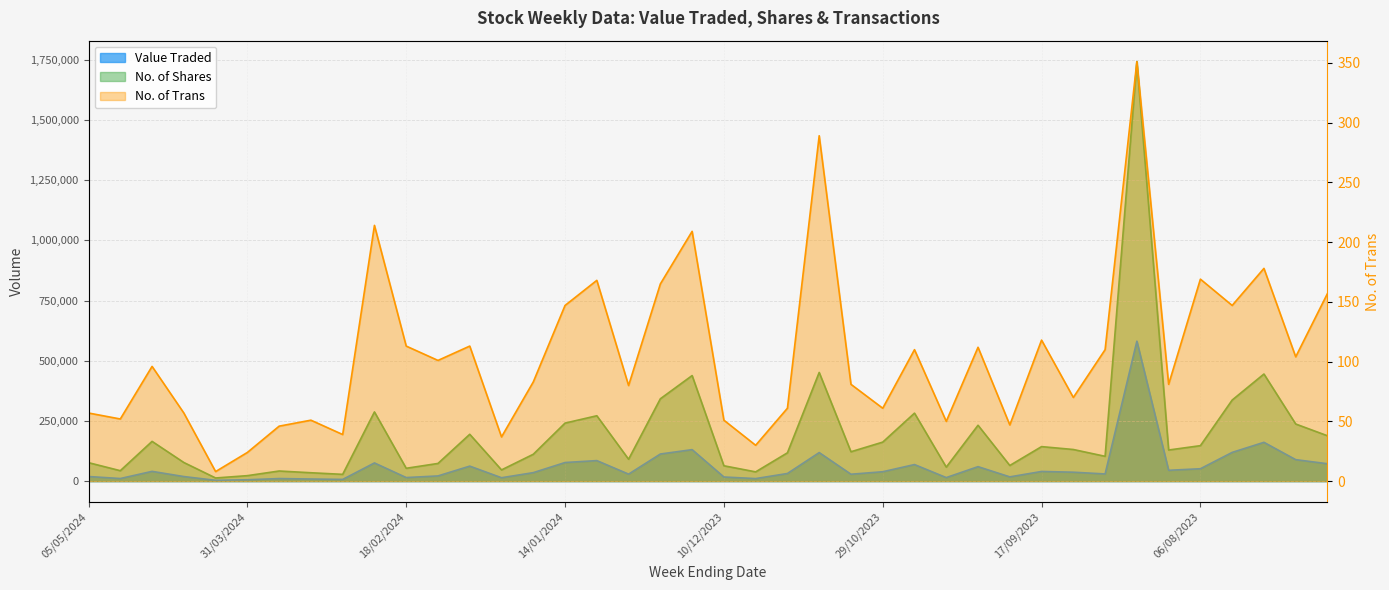

What is the smallest value displayed?

8